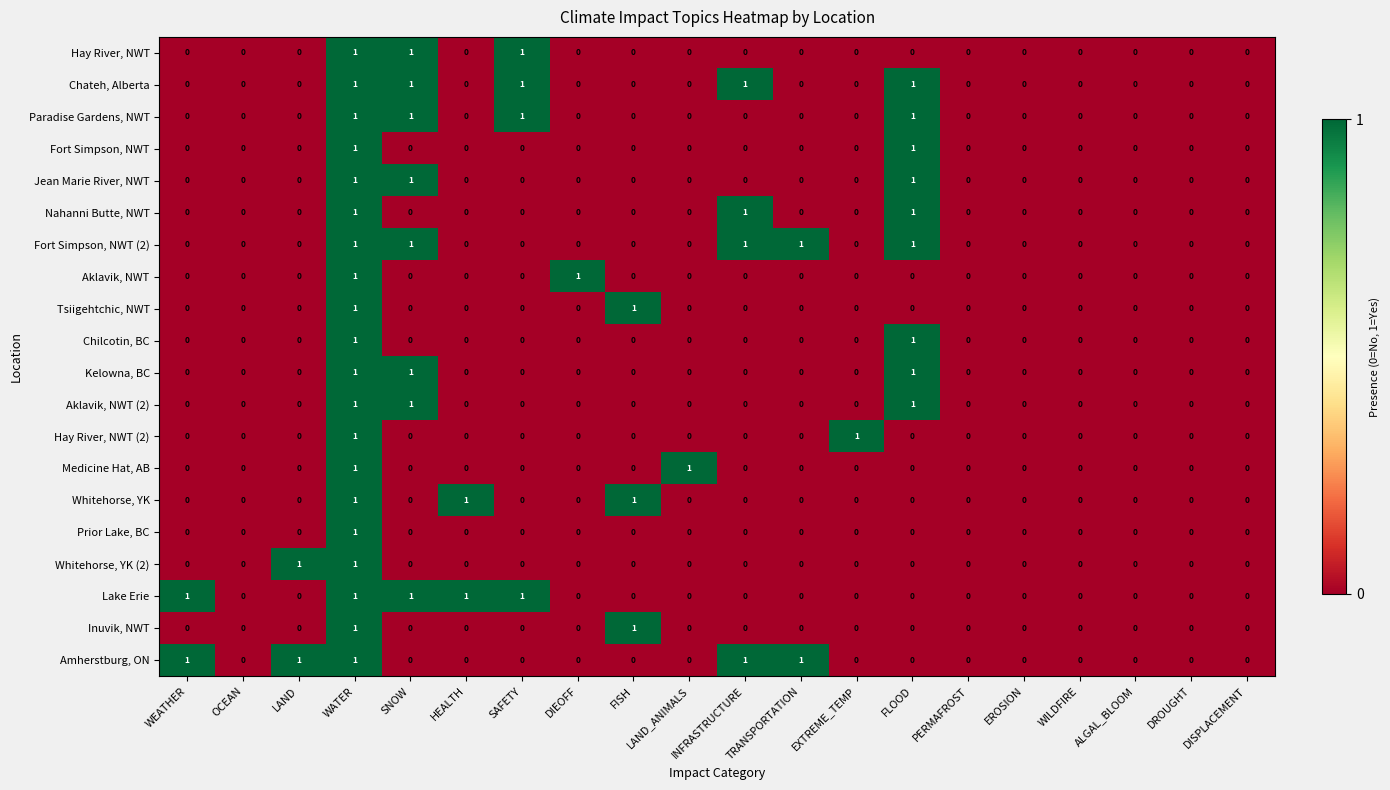

How many Chateh, Alberta values are between 0 and 1?

20